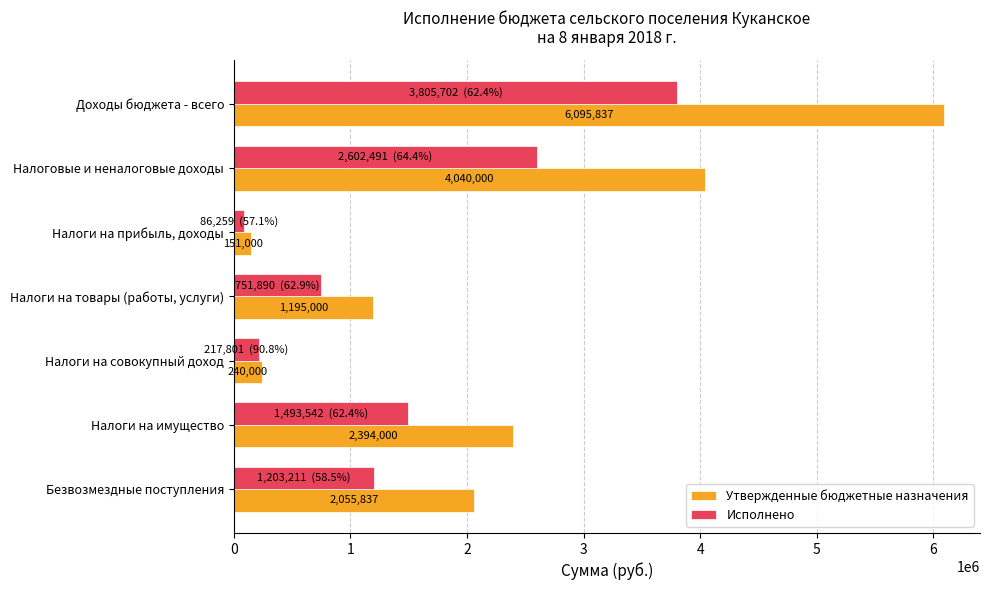

The Исполнено series shows 1801345.4 at Доходы бюджета - всего. True or false?

False